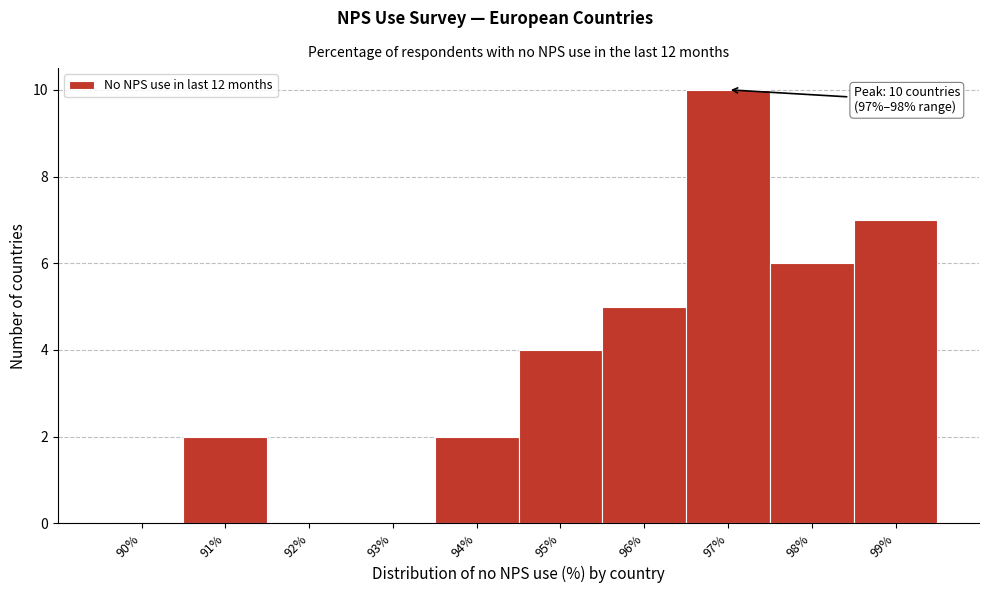

Reading left to right, extract all data points from this chart.

90%=0	91%=2	92%=0	93%=0	94%=2	95%=4	96%=5	97%=10	98%=6	99%=7